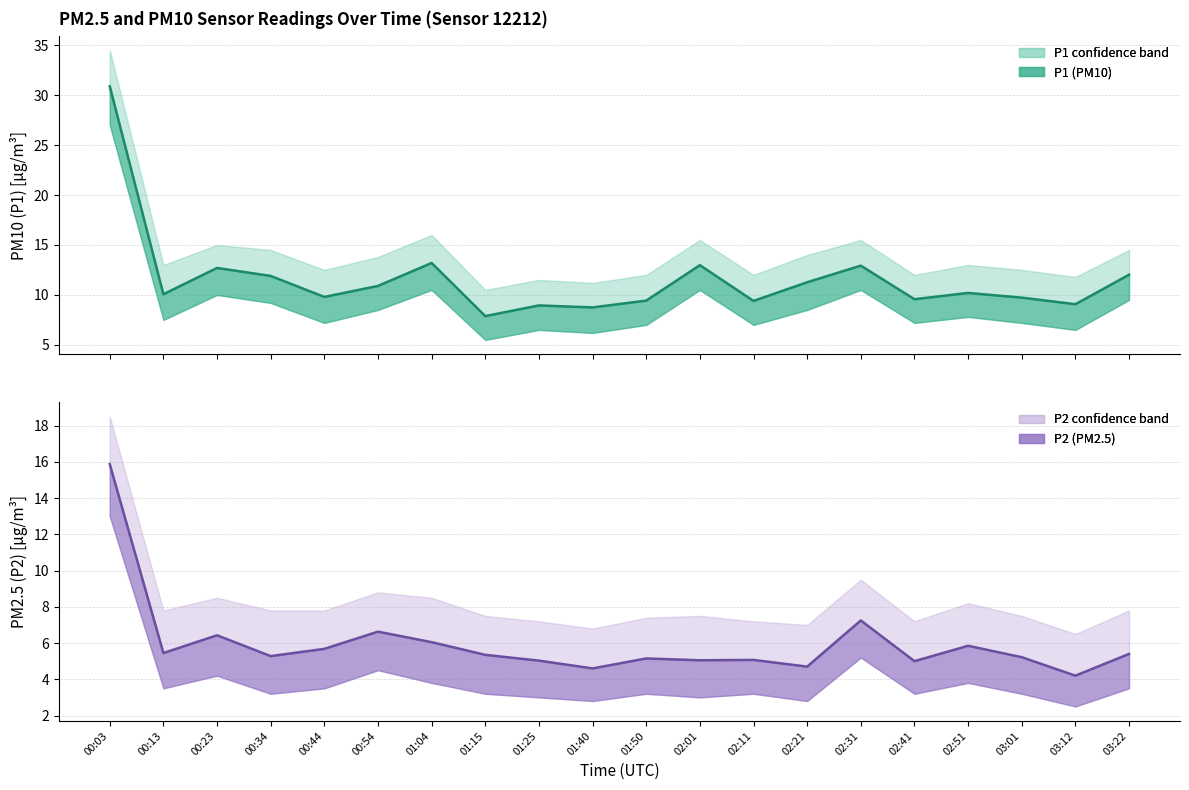

What is the label of the 9th point from the right?

02:01